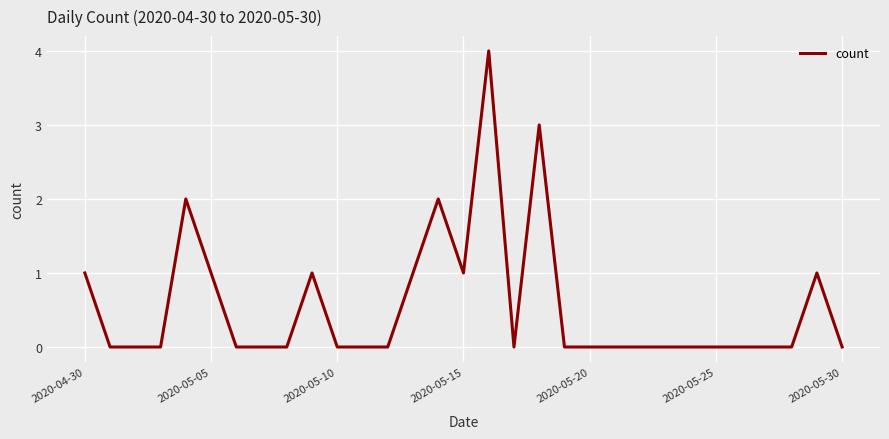

What is the difference between the maximum and minimum values?

4